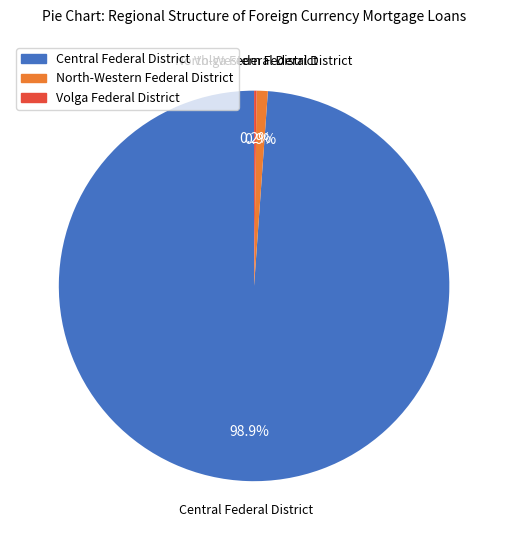

Is there a majority slice in this chart?

Yes